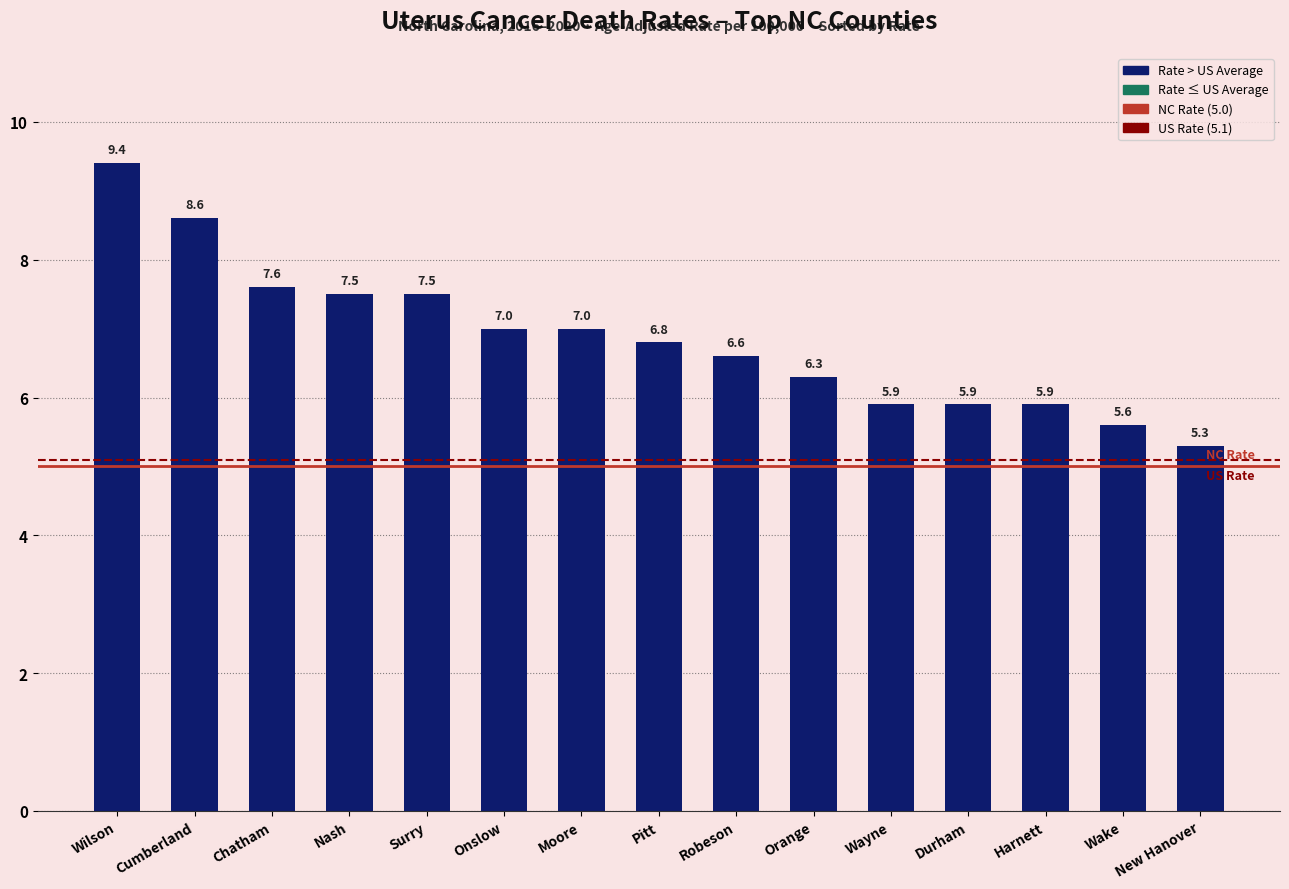

The value at Nash is 7.5. True or false?

True